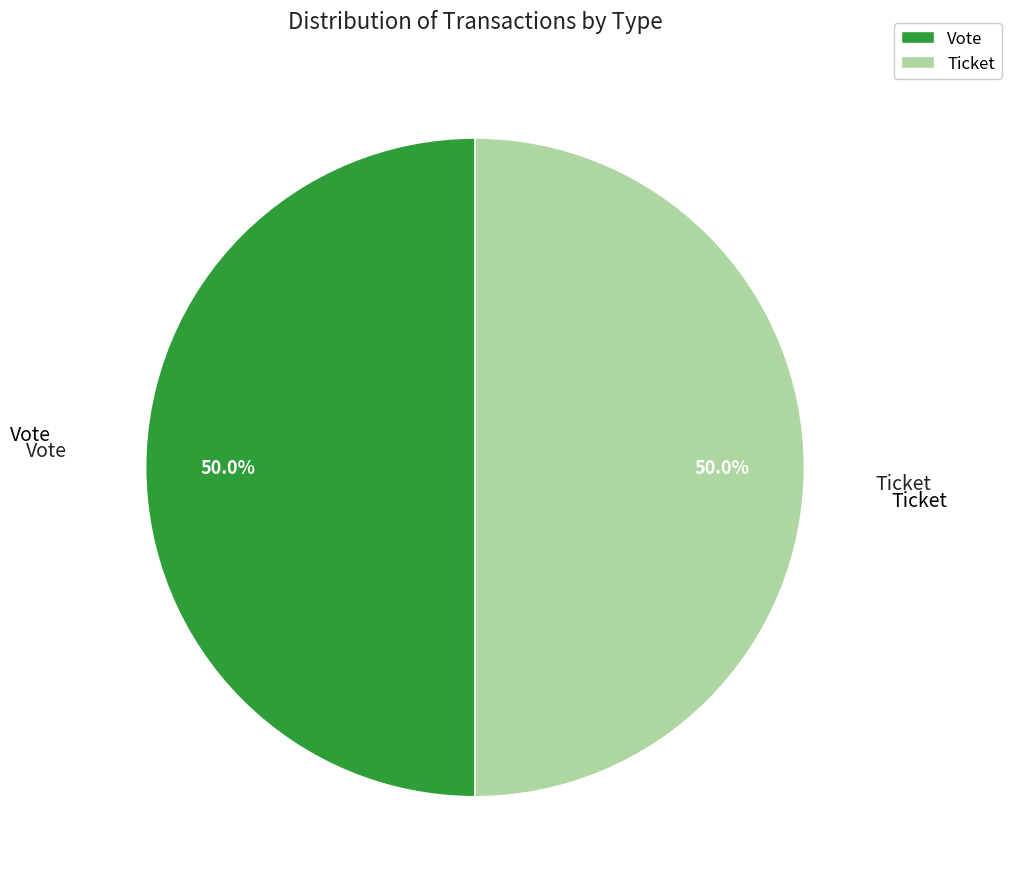

What is the total percentage of Vote and Ticket?

100.0%